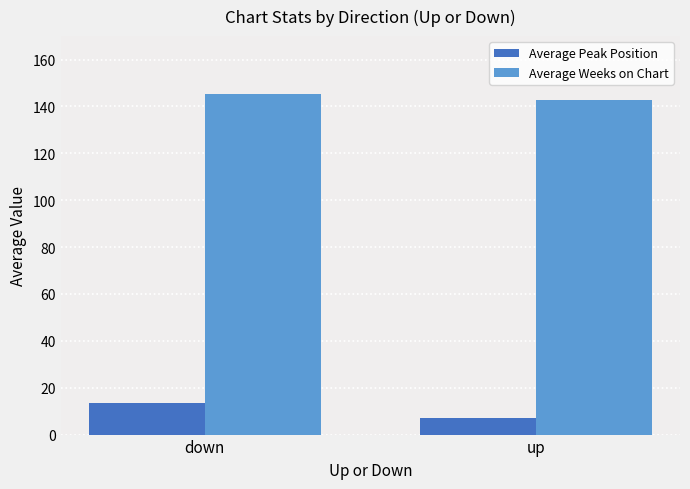

Reading right to left, what are all the values shown in this chart?

Average Peak Position: 6.9	13.3
Average Weeks on Chart: 142.8	145.1